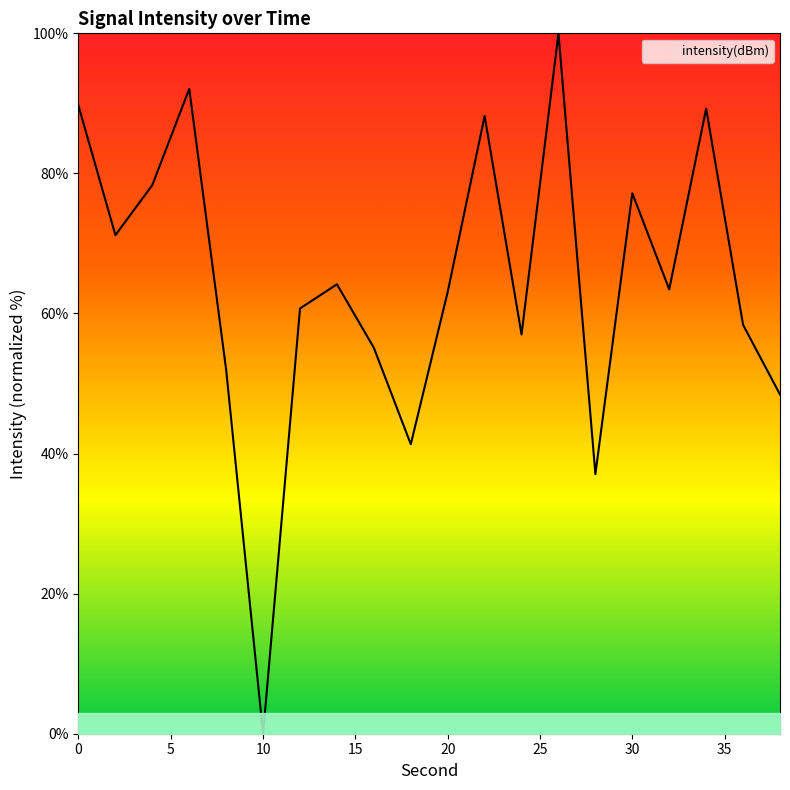

What is the difference between the maximum and minimum values?

100.0